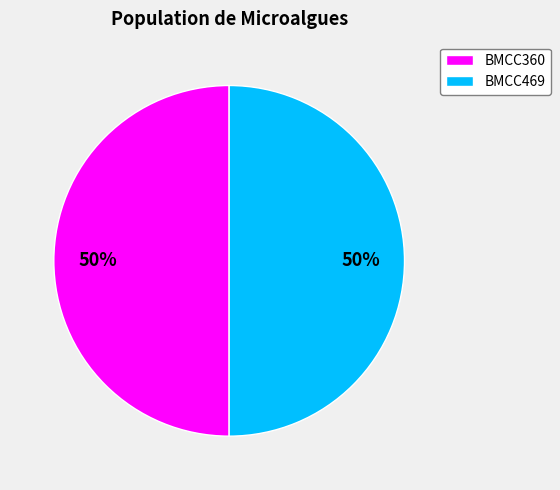

To the nearest percent, what portion does BMCC469 represent?

50%